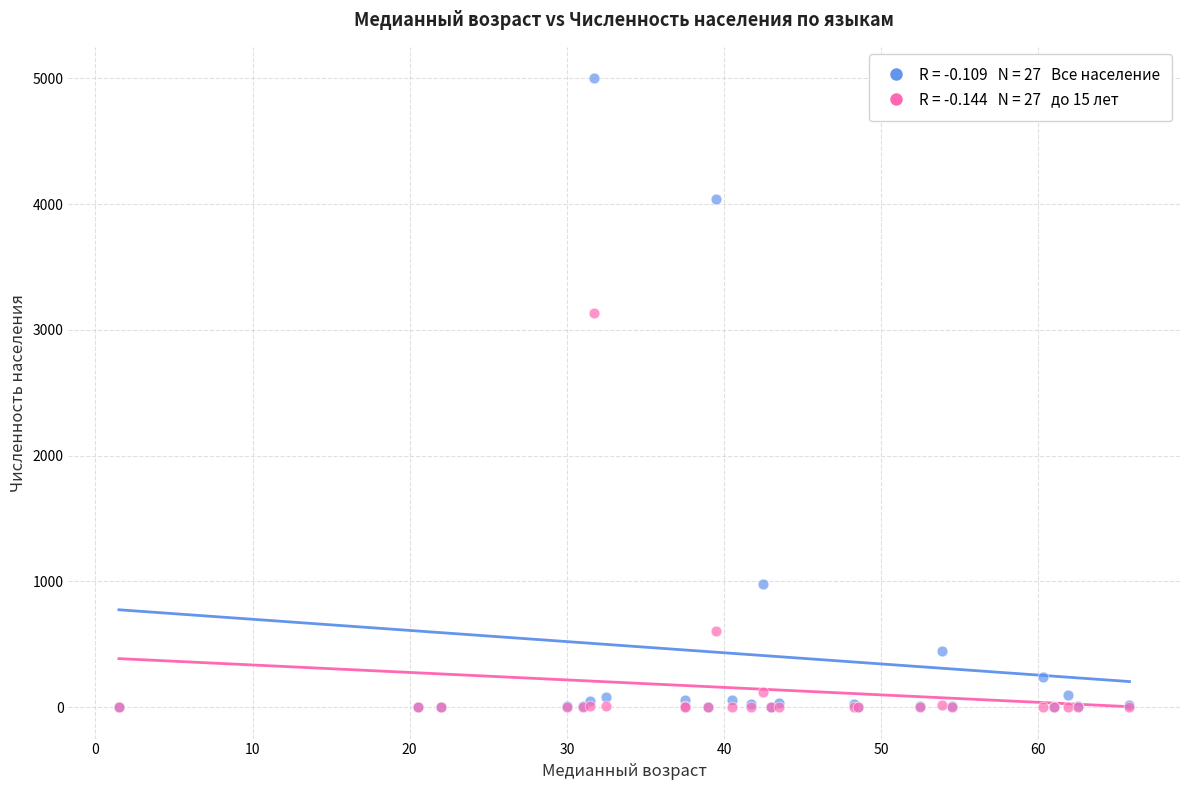

Across all series, what Y value is closest to 2500?

3137